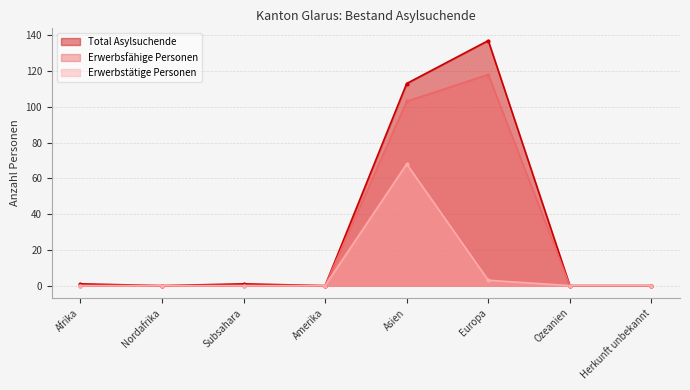

Reading left to right, what are all the values shown in this chart?

Total Asylsuchende: Afrika=1	Nordafrika=0	Subsahara=1	Amerika=0	Asien=113	Europa=137	Ozeanien=0	Herkunft unbekannt=0
Erwerbsfähige Personen: Afrika=0	Nordafrika=0	Subsahara=0	Amerika=0	Asien=103	Europa=118	Ozeanien=0	Herkunft unbekannt=0
Erwerbstätige Personen: Afrika=0	Nordafrika=0	Subsahara=0	Amerika=0	Asien=68	Europa=3	Ozeanien=0	Herkunft unbekannt=0